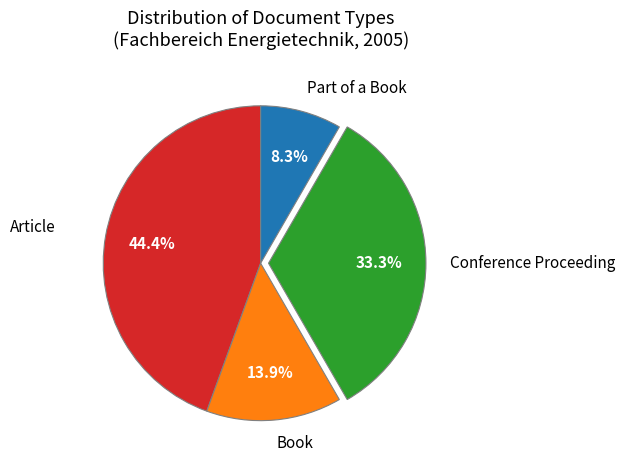

Approximately how many times larger is the value at Book compared to Part of a Book?

1.7